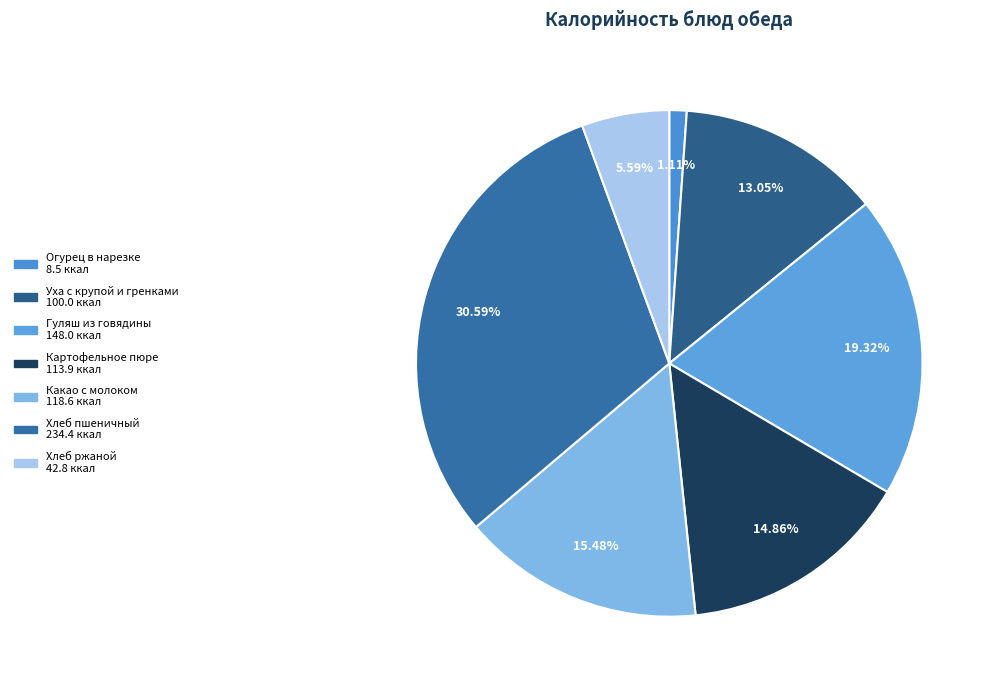

Is it true that Хлеб пшеничный is 43% of the pie?

False